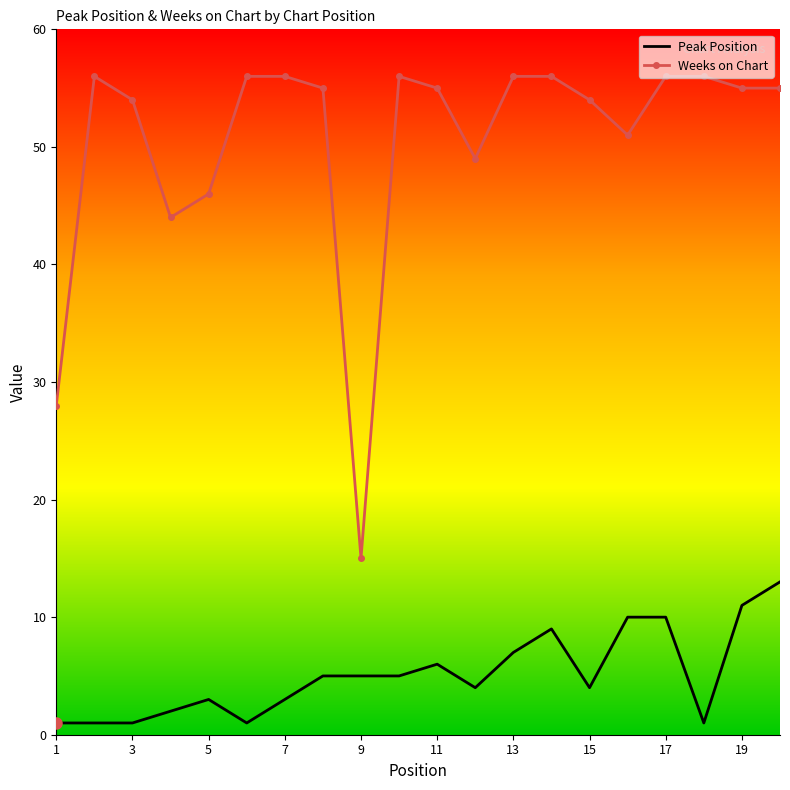

What is the highest value of the Weeks on Chart series?

56